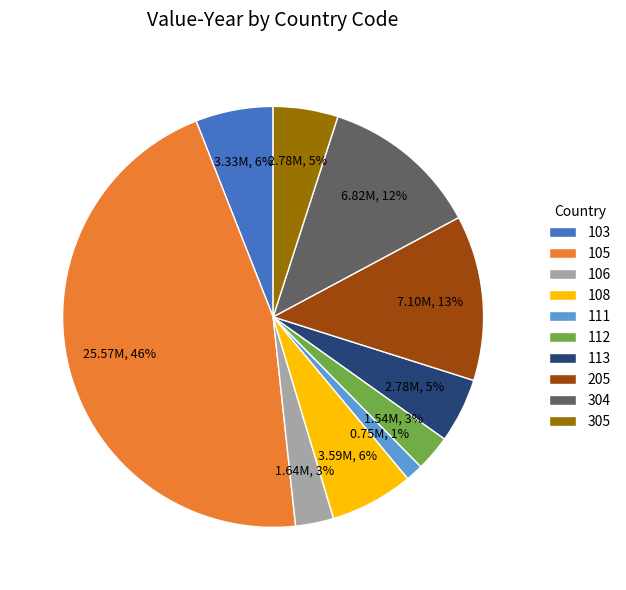

Do 106 and 103 together represent more than half of the pie?

No